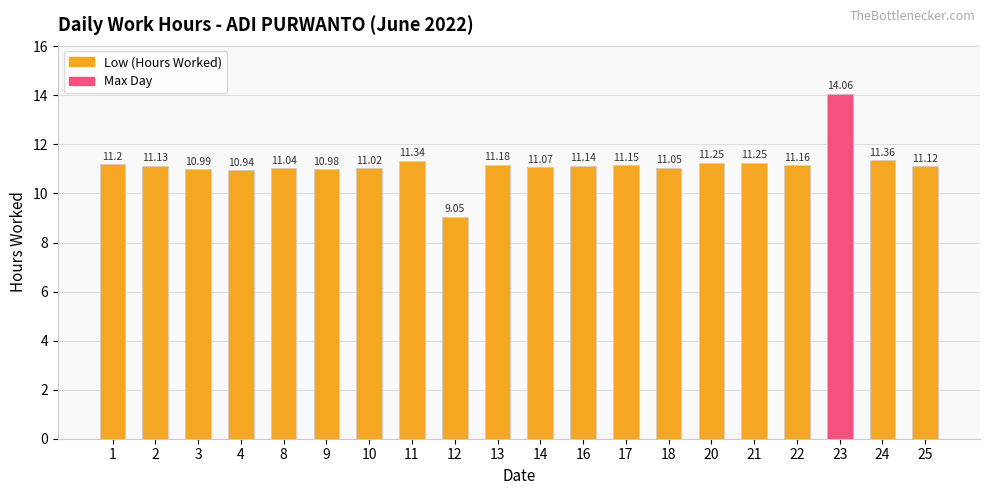

At which category does the chart reach its peak across all series?

23